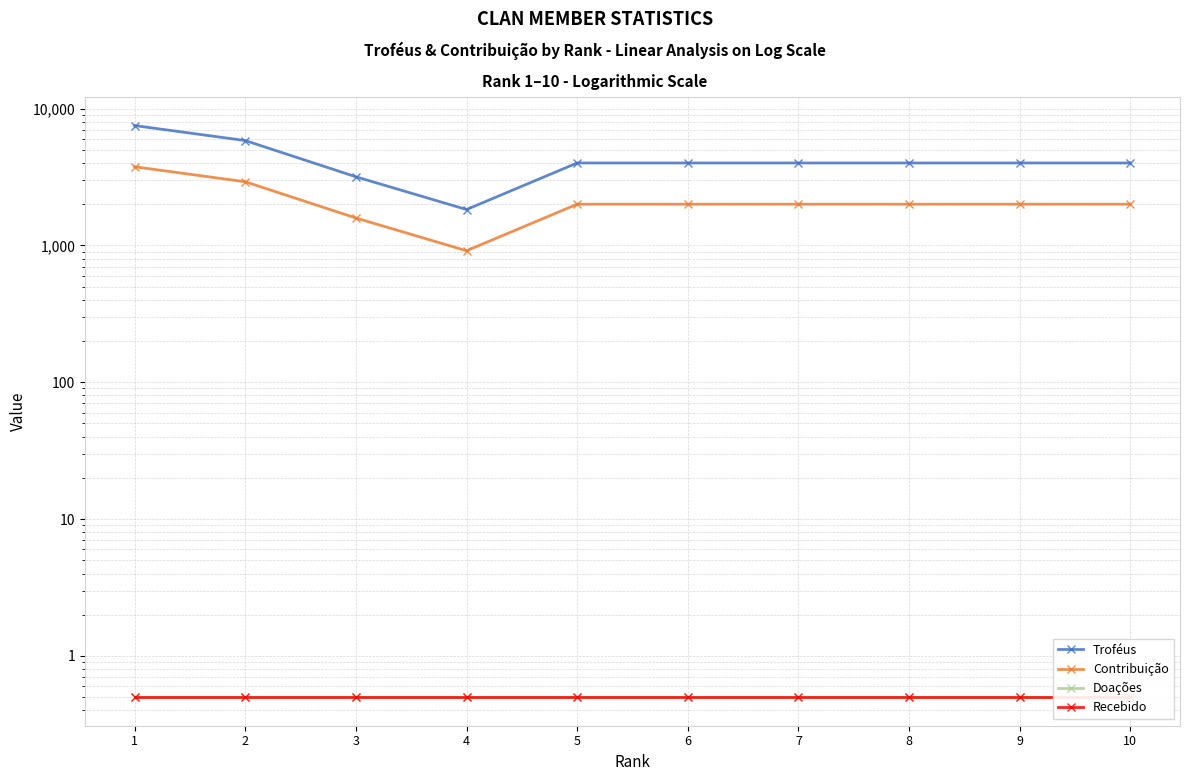

True or false: Troféus and Contribuição cross at least once.

False